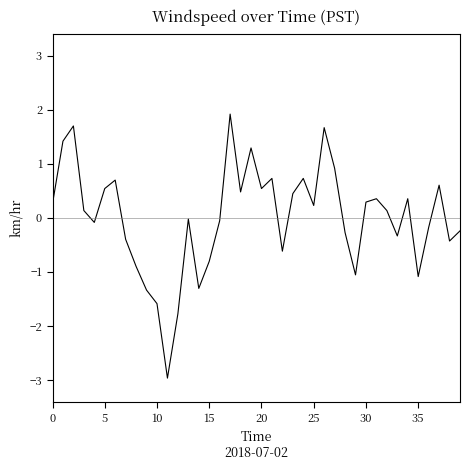

What is the difference between the maximum and minimum values?

4.9